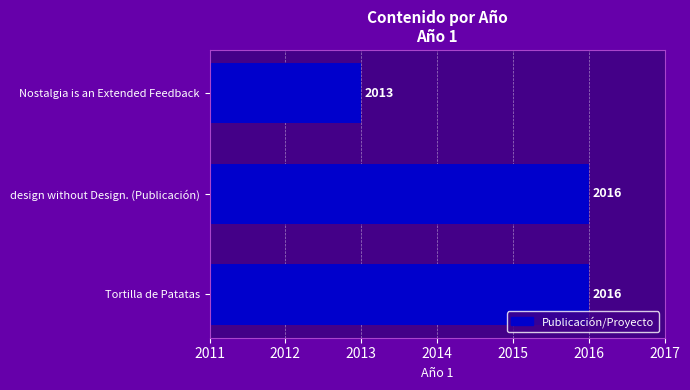

How many values are between 2013 and 2016?

3